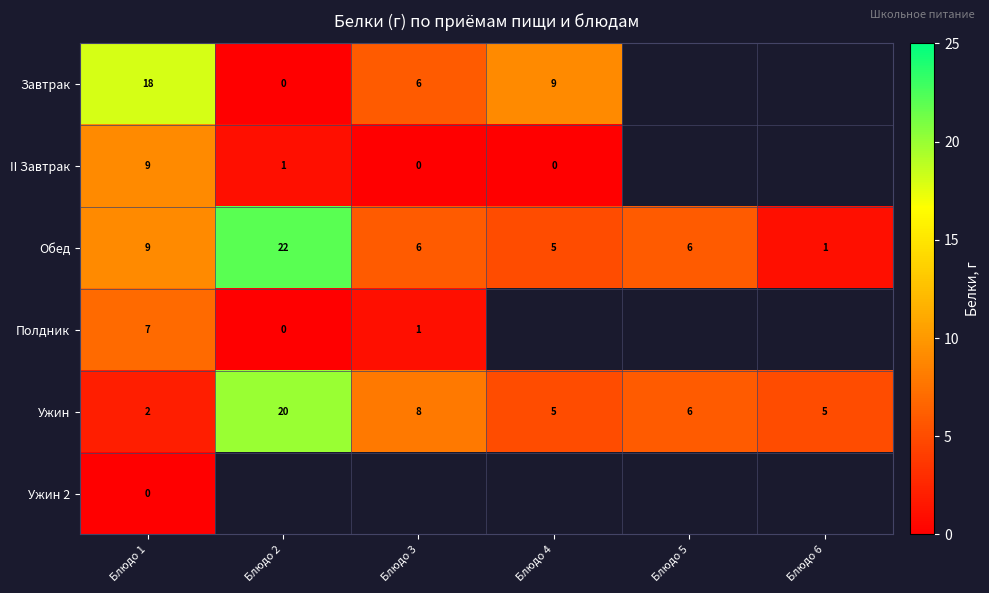

What is the spread (max minus min) of values at Блюдо 2?

22.0